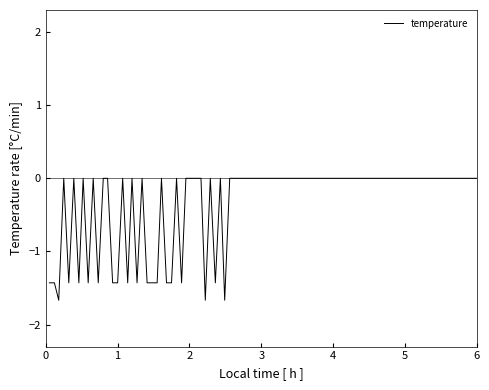

What is the difference between the maximum and minimum values?

1.7